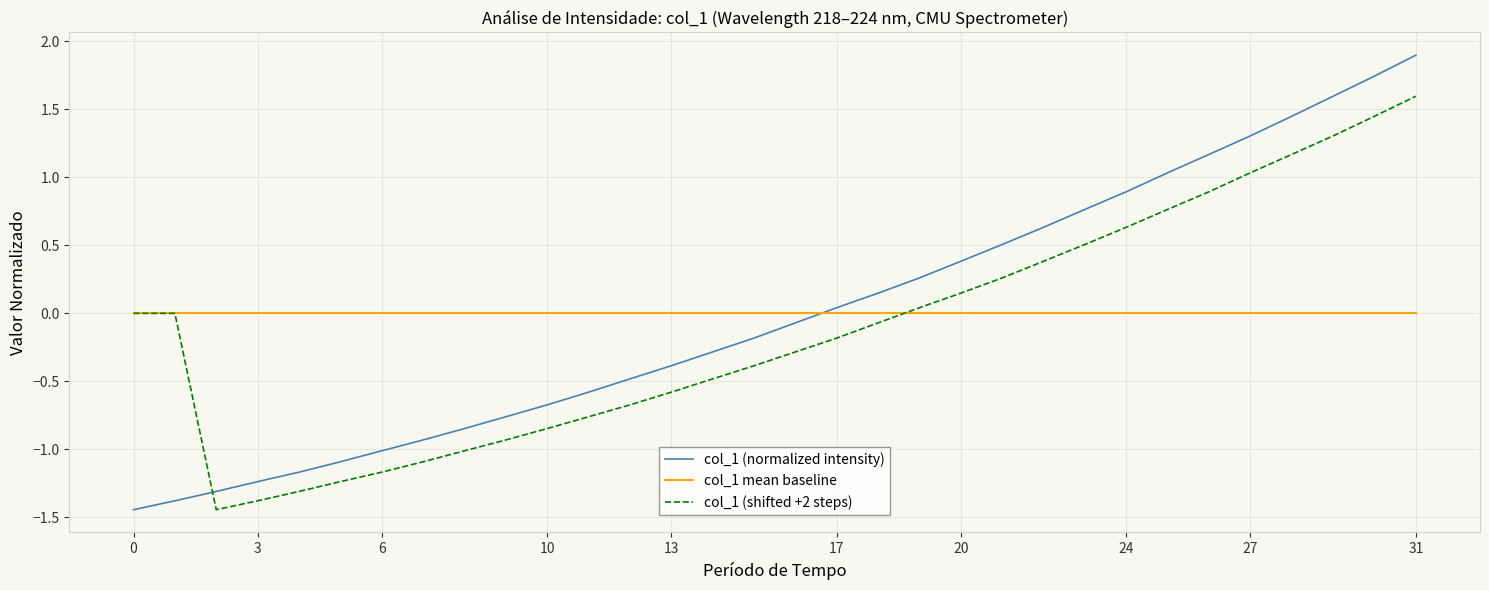

List the series in order of their peak value, highest first.

col_1 (normalized intensity), col_1 (shifted +2 steps), col_1 mean baseline